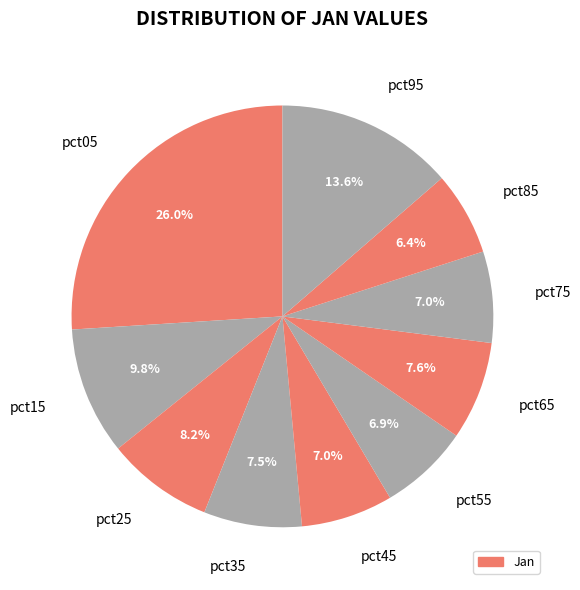

Which category has the smallest portion of the pie?

pct85